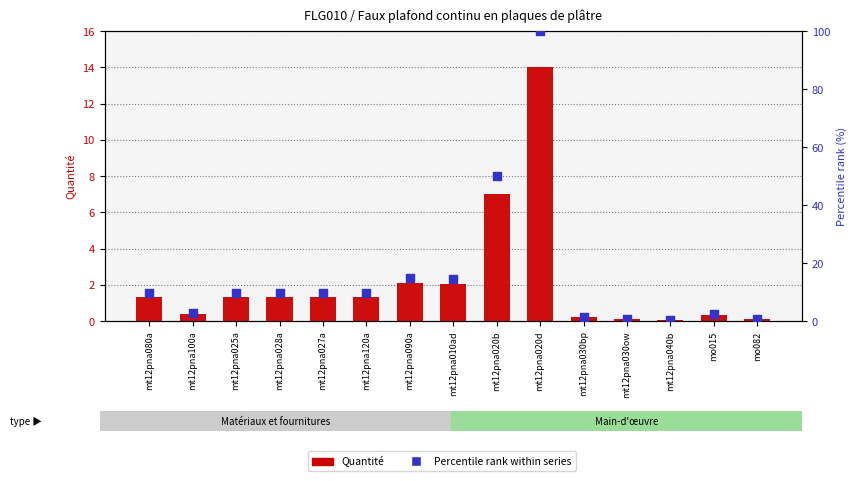

What is the total value across all series at mt12pna027a?

11.1